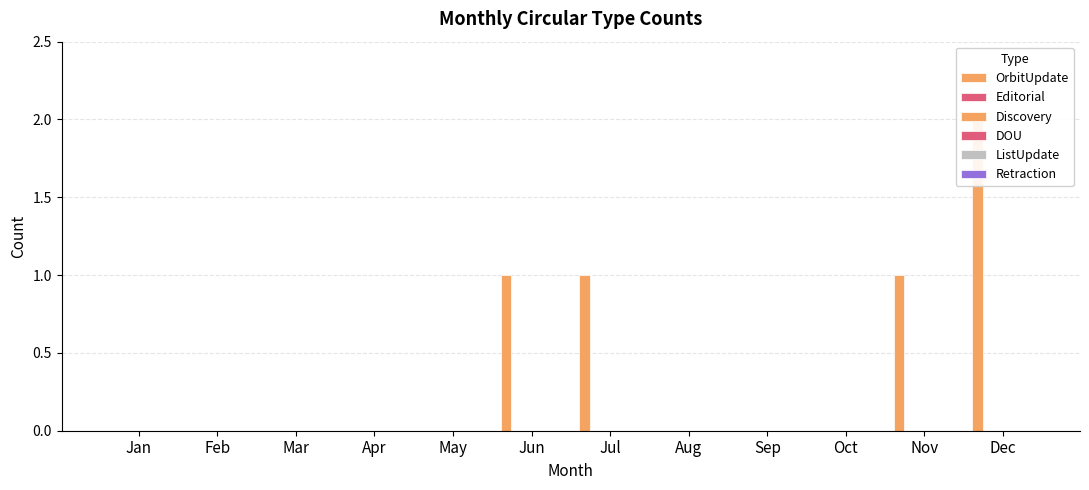

How many groups of bars are there?

12